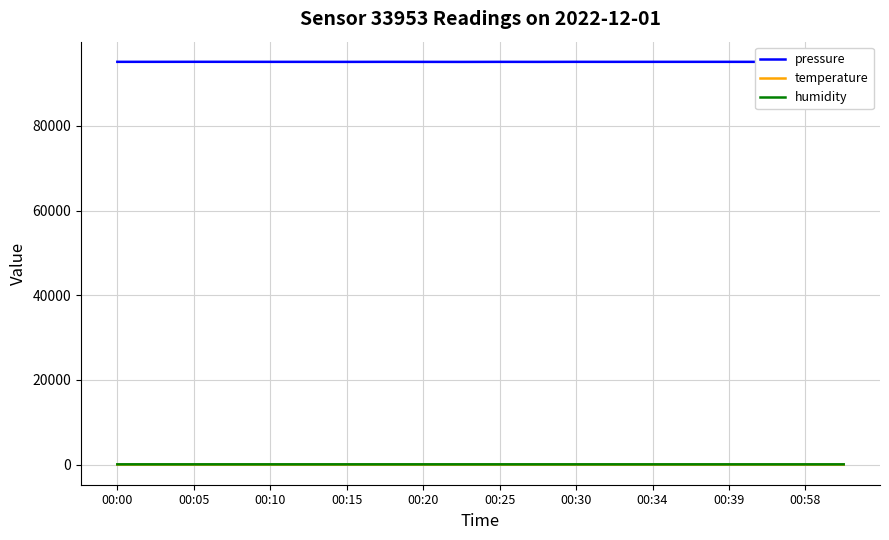

Is it true that temperature equals 13.0 at 00:05?

False